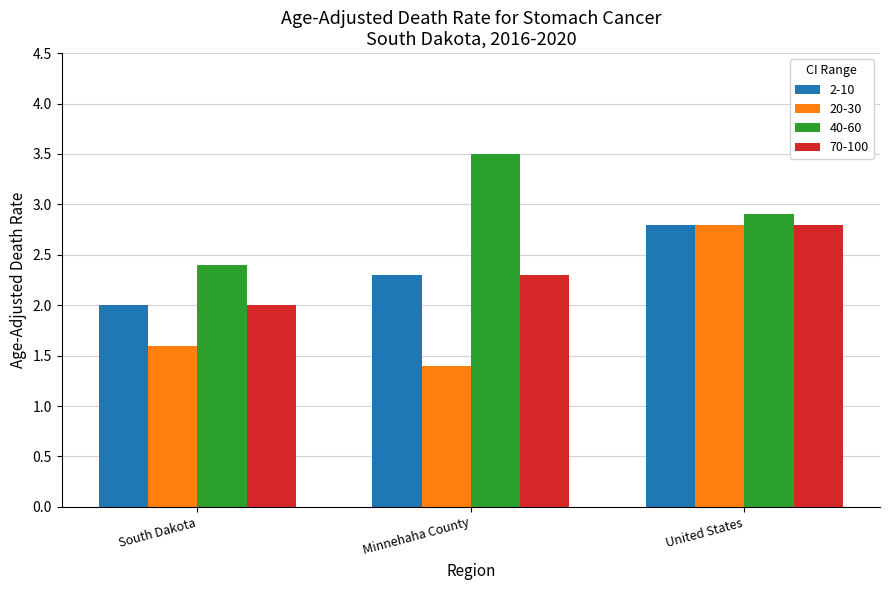

The value of 20-30 at United States is 2.8. True or false?

True